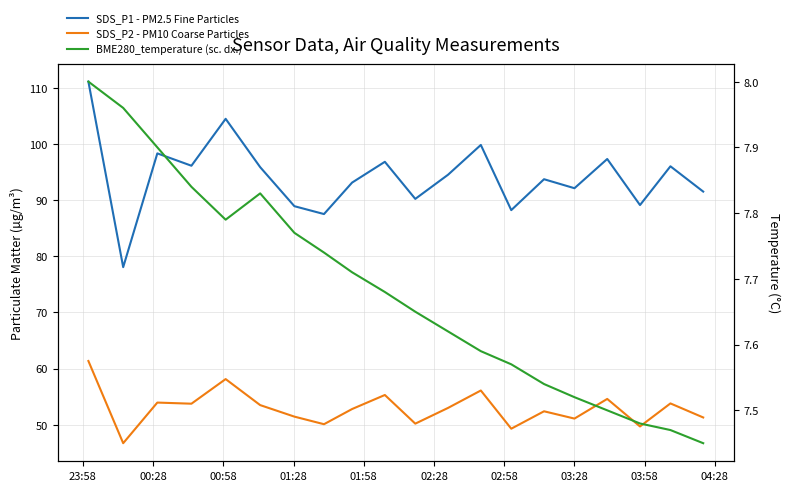

How many lines are shown in the chart?

3